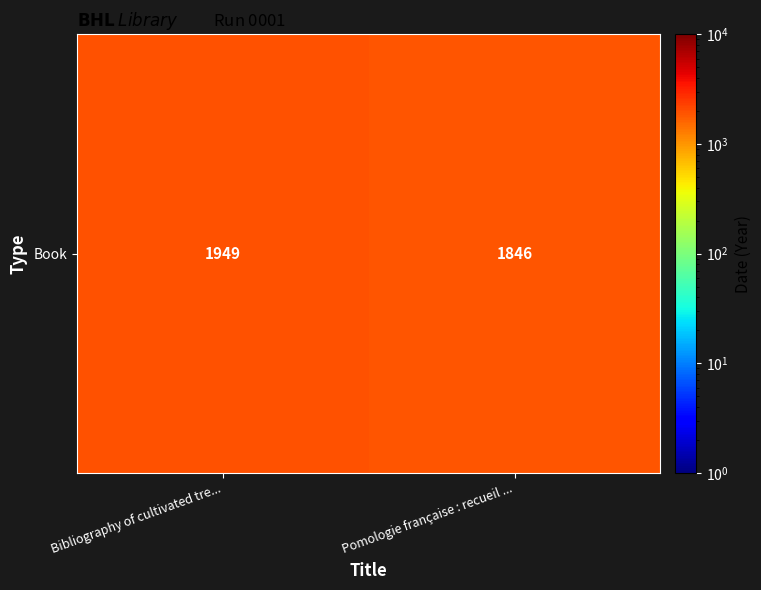

Which category has the lowest value across all series?

Pomologie française : recueil ...